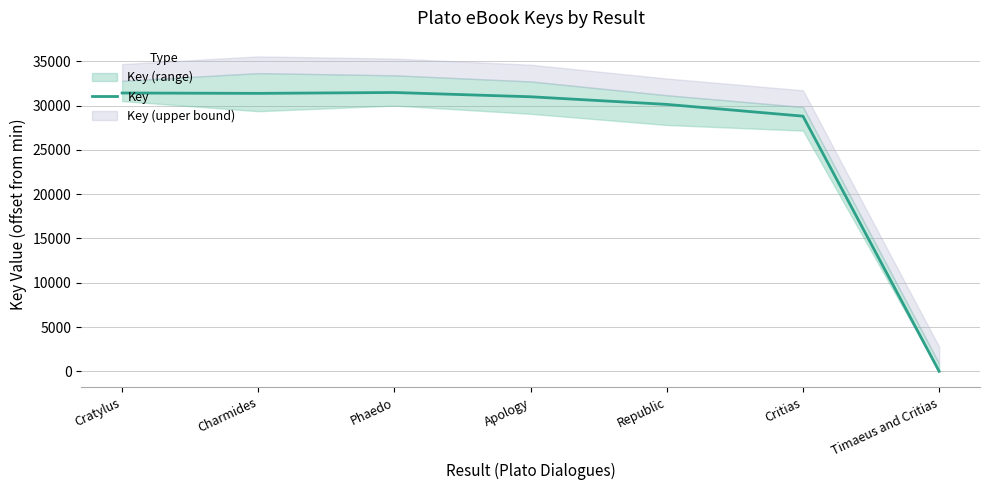

How many lines are shown in the chart?

1